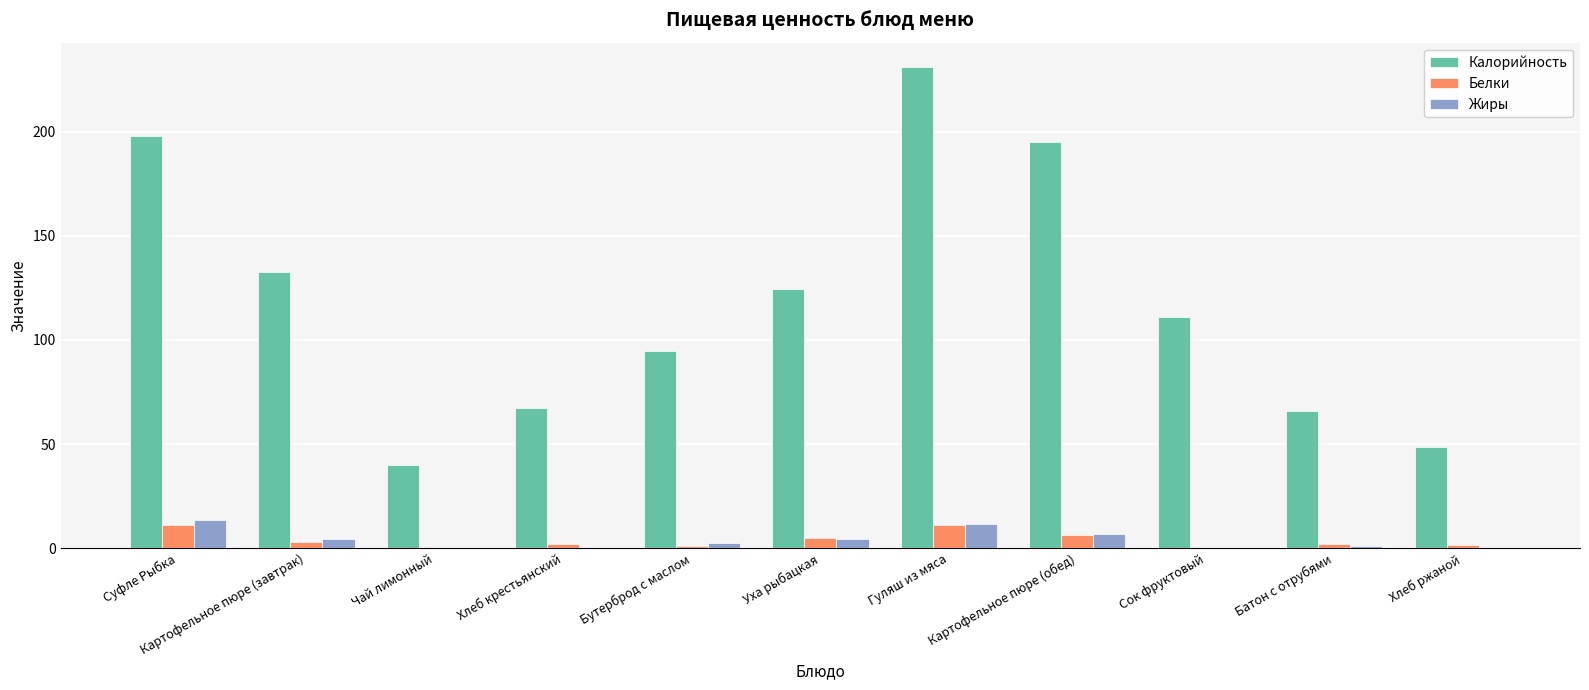

How many groups of bars are there?

11